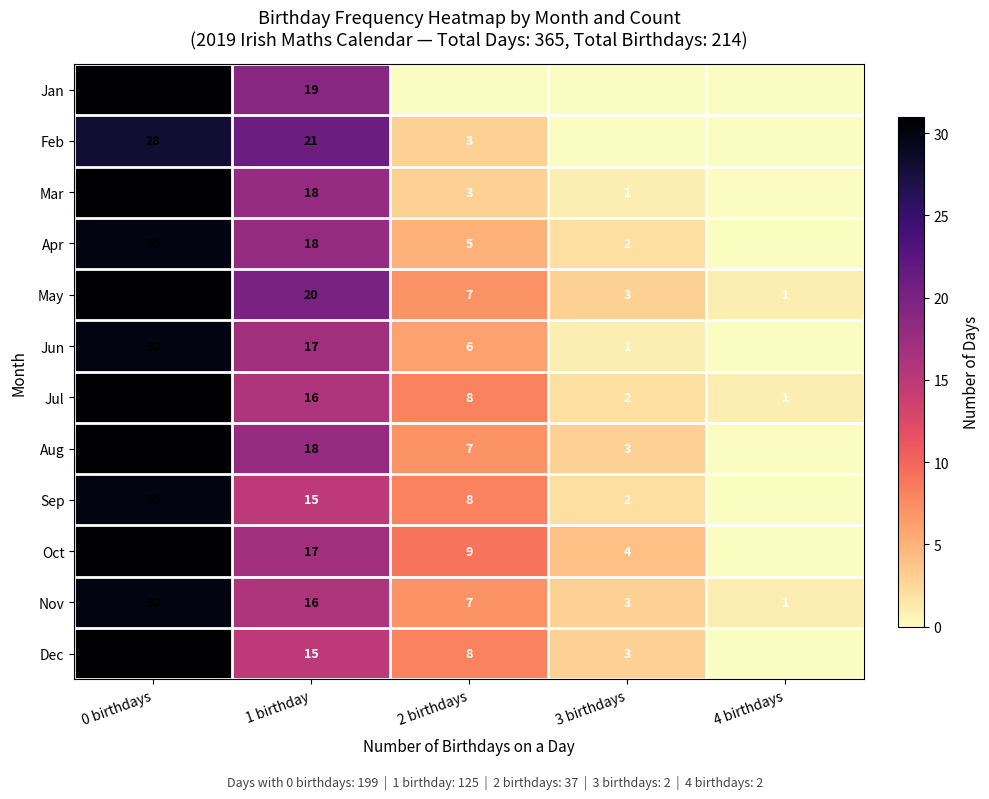

What is the total value across all series at 4 birthdays?

3